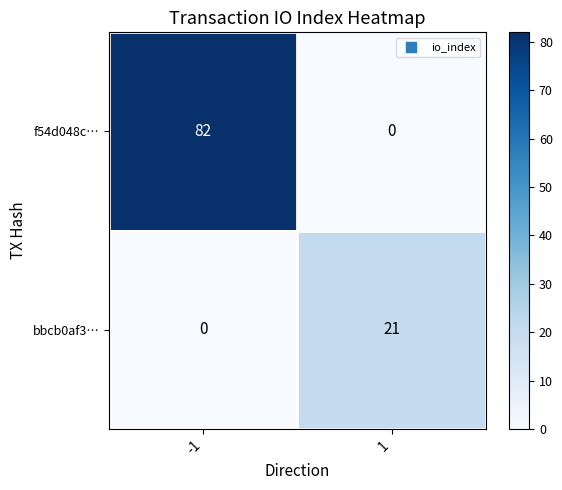

At which category is the sum across all series the highest?

-1